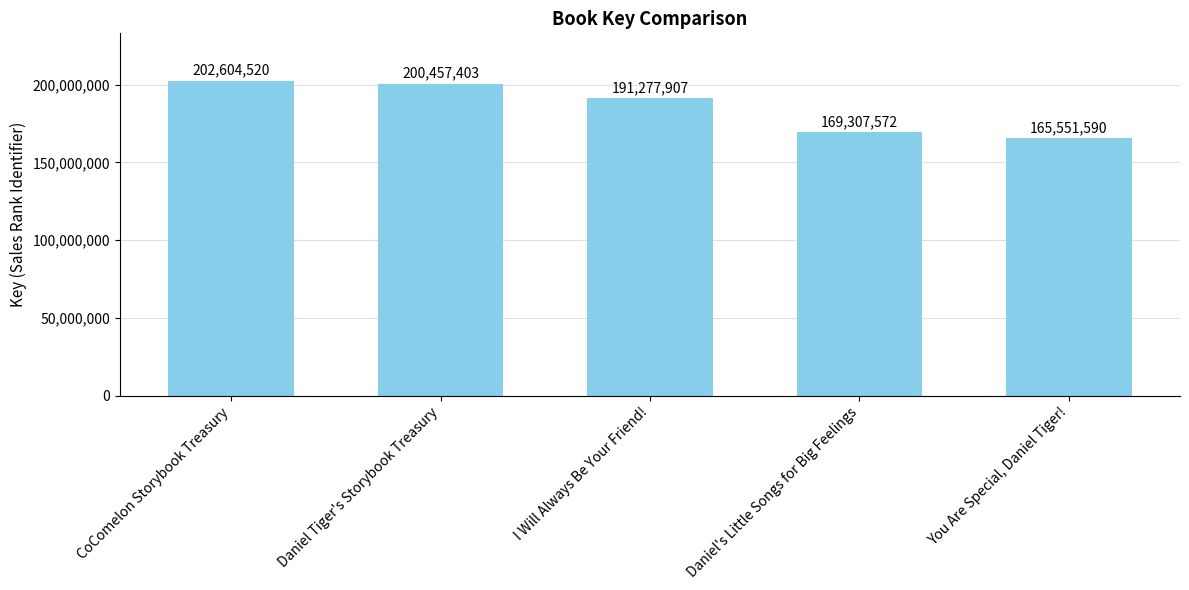

What is the label of the 5th bar from the left?

You Are Special, Daniel Tiger!